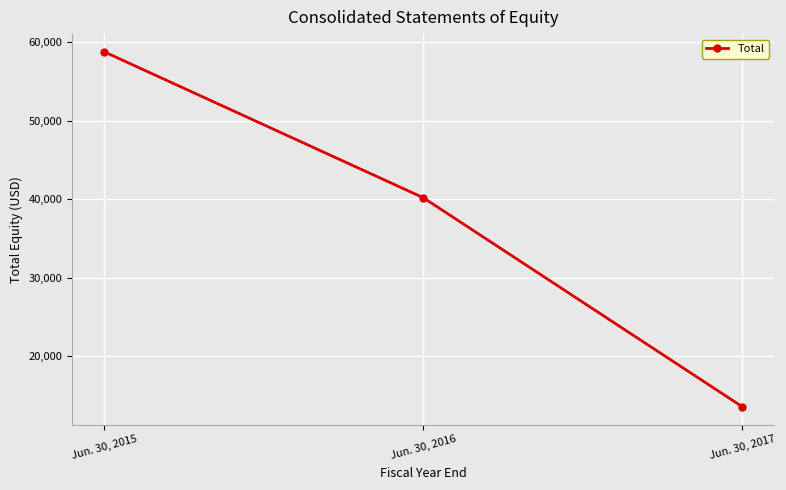

What is the average value?

37508